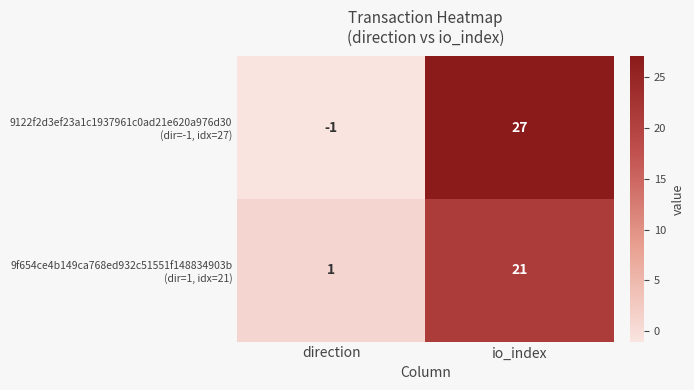

Which label corresponds to the smallest value in the chart?

direction